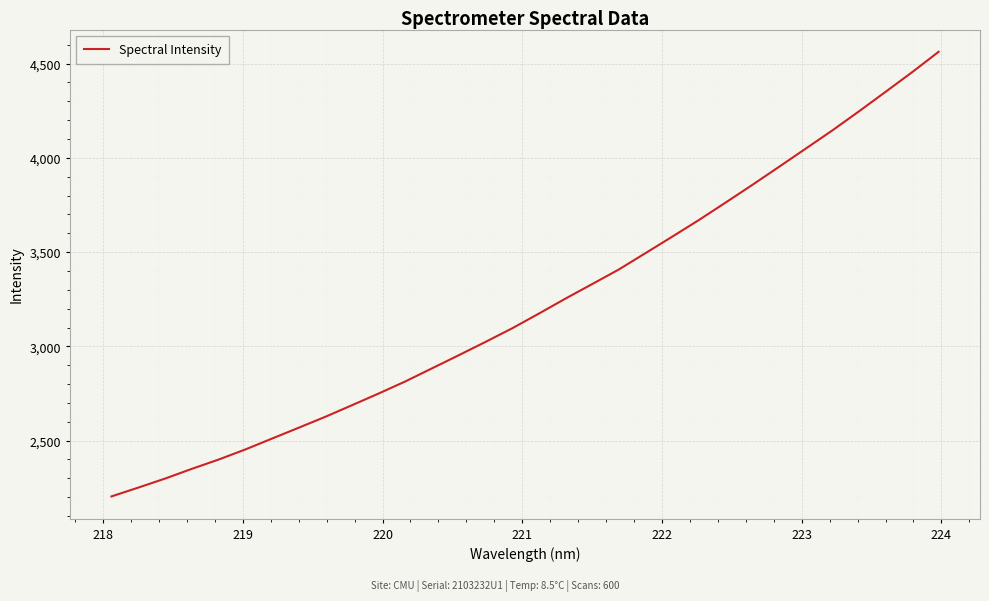

What is the smallest value displayed?

2204.0